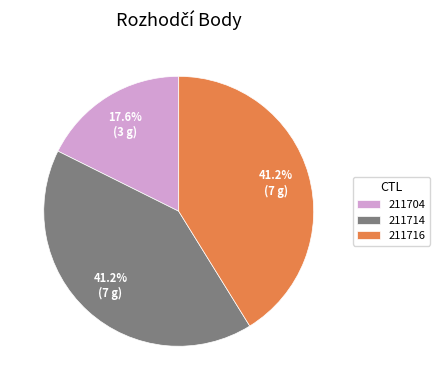

Does any single category account for the majority?

No